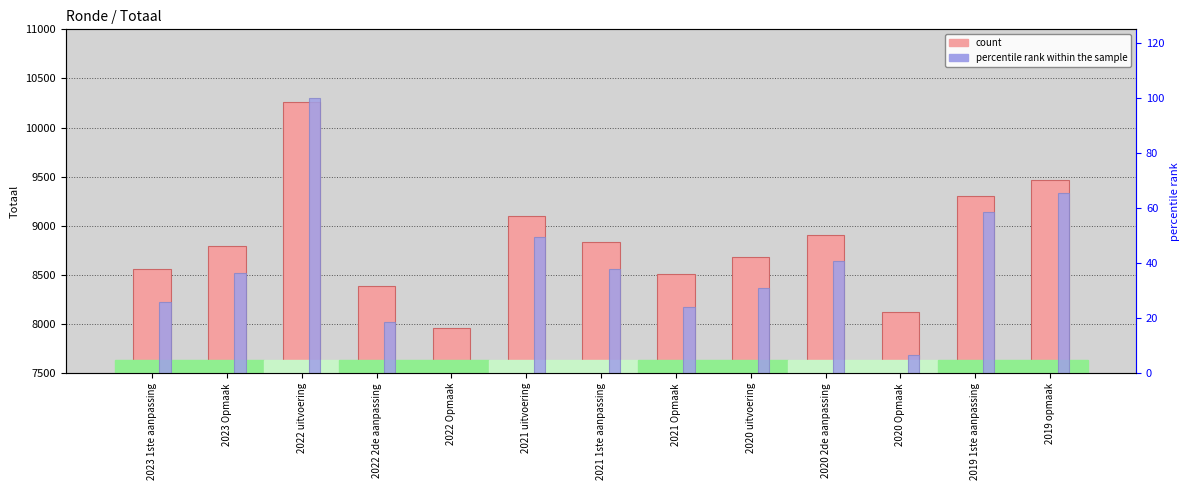

Reading left to right, what are all the values shown in this chart?

Totaal (count): 8561.0	8797.0	10261.0	8392.0	7964.0	9099.0	8835.0	8514.0	8679.0	8904.0	8119.0	9307.0	9471.0
percentile rank within the sample: 26.0	36.3	100.0	18.6	0.0	49.4	37.9	23.9	31.1	40.9	6.7	58.5	65.6